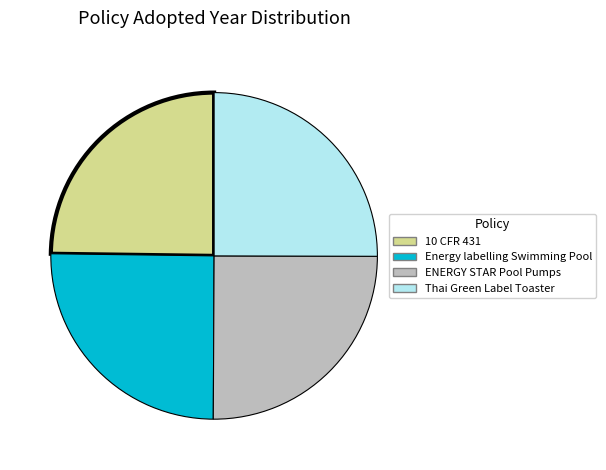

True or false: Thai Green Label Toaster accounts for 15% of the total.

False